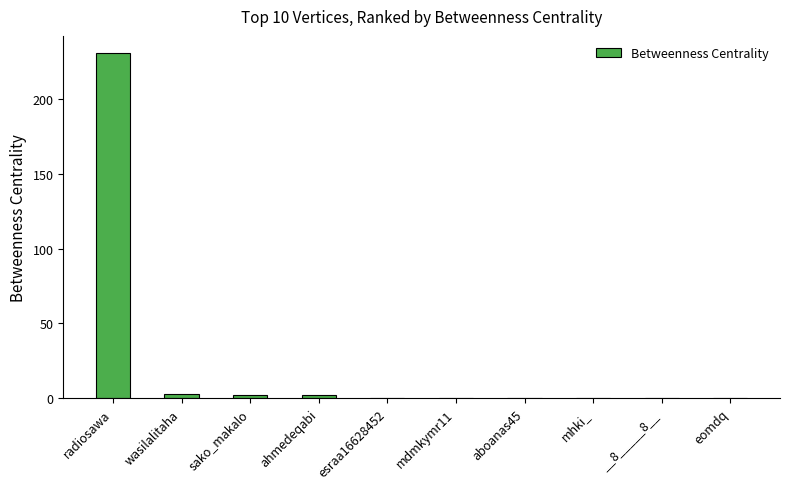

What is the change in value from radiosawa to __8_____8__?

-231